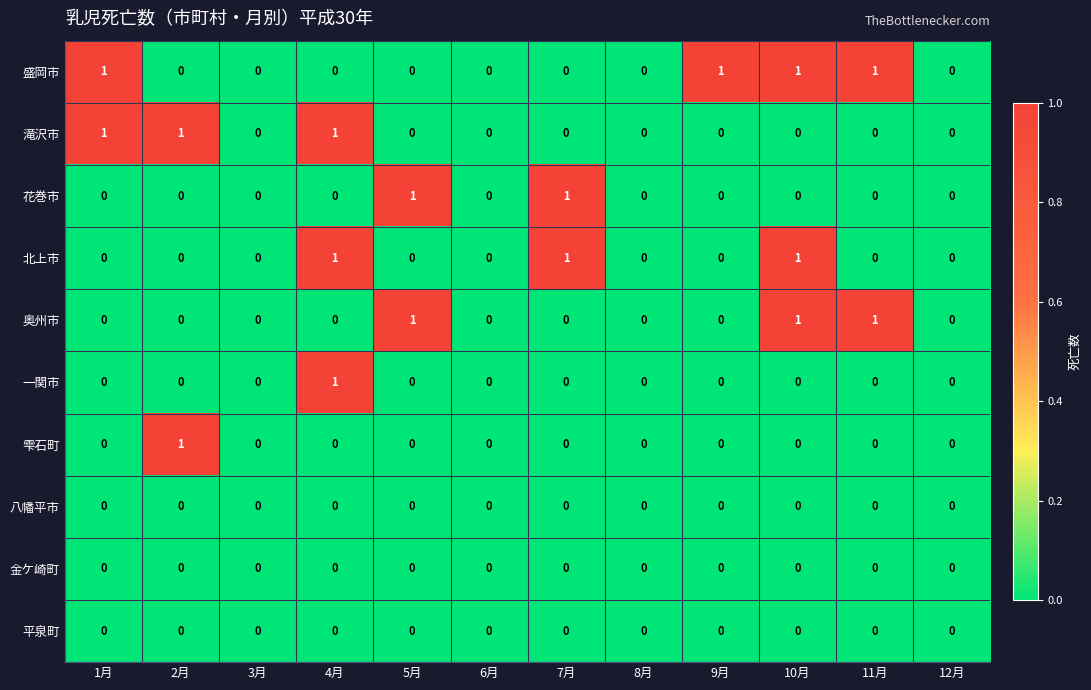

How many 一関市 values are between 0 and 1?

12